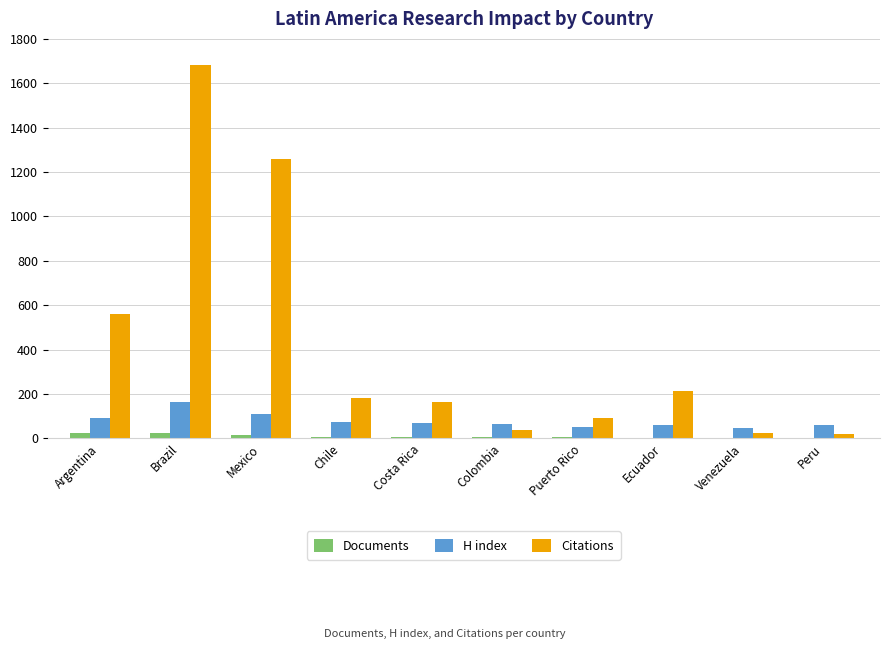

Is the value of Documents at Peru greater than the value of Citations at Venezuela?

No